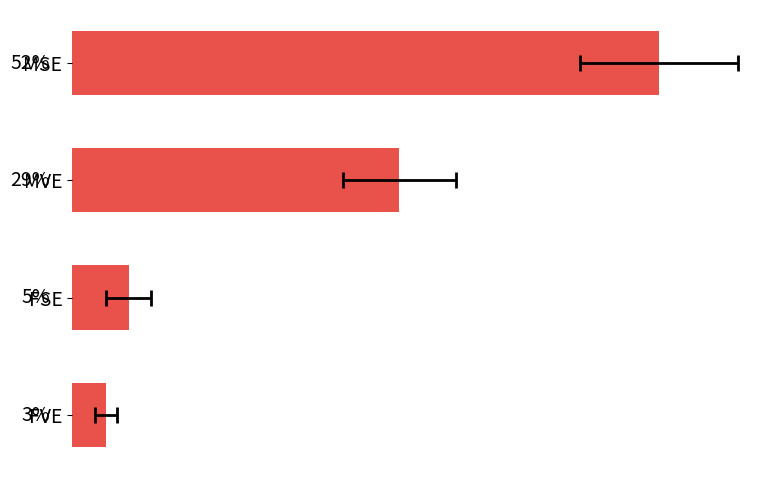

How many distinct data groups are displayed?

1